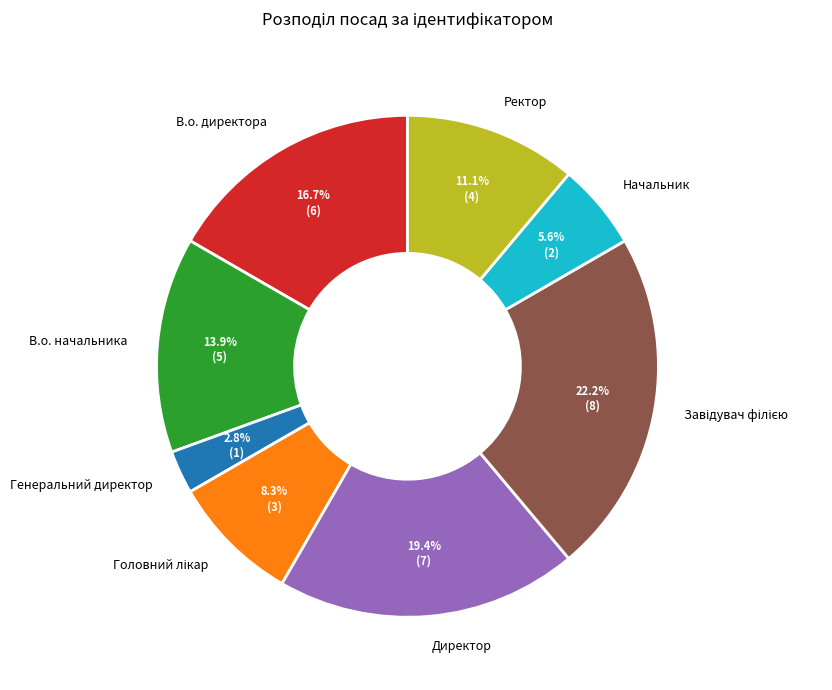

Does any single category account for the majority?

No